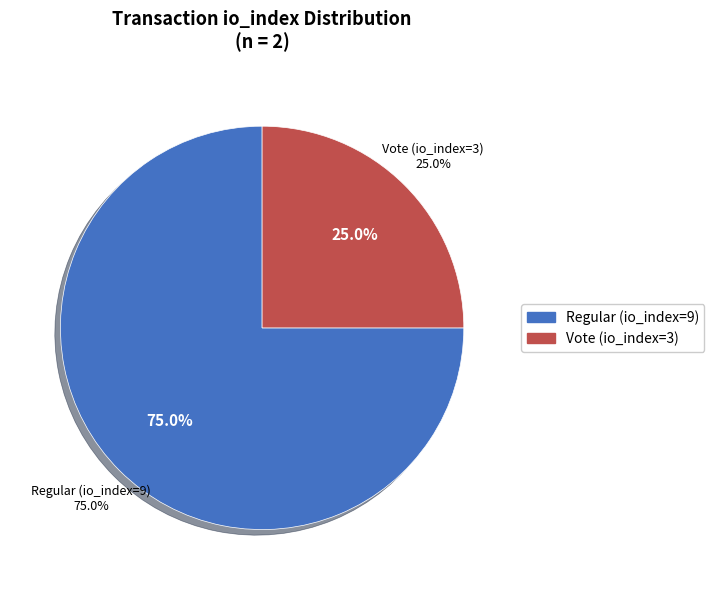

Does any single category account for the majority?

Yes